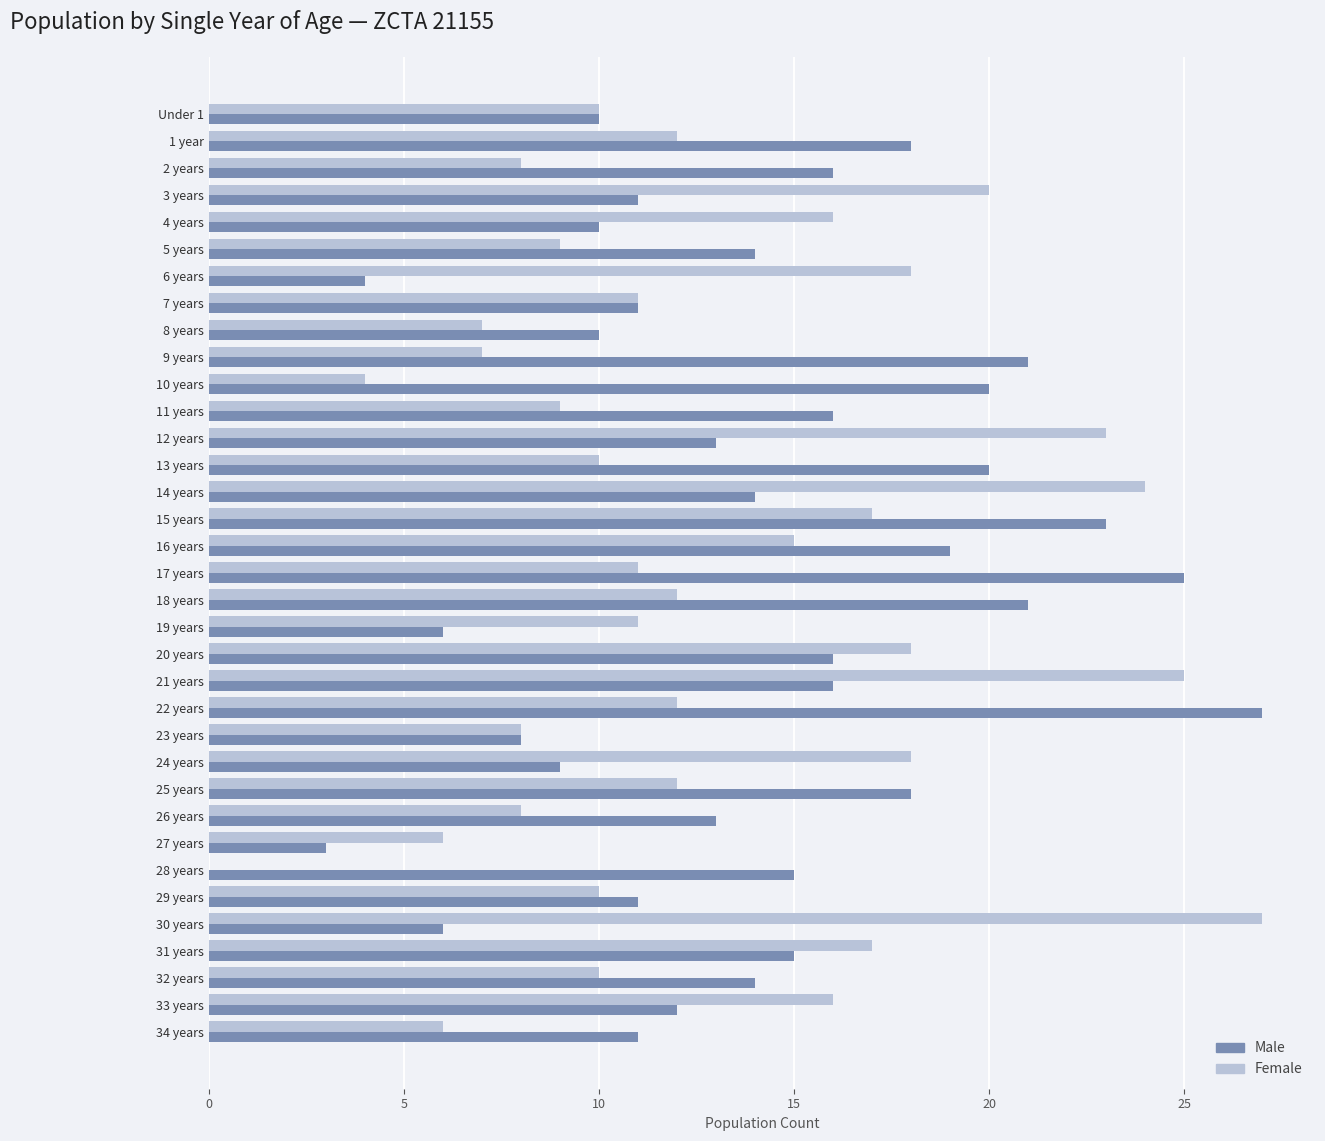

What is the sum of all Male values?

496